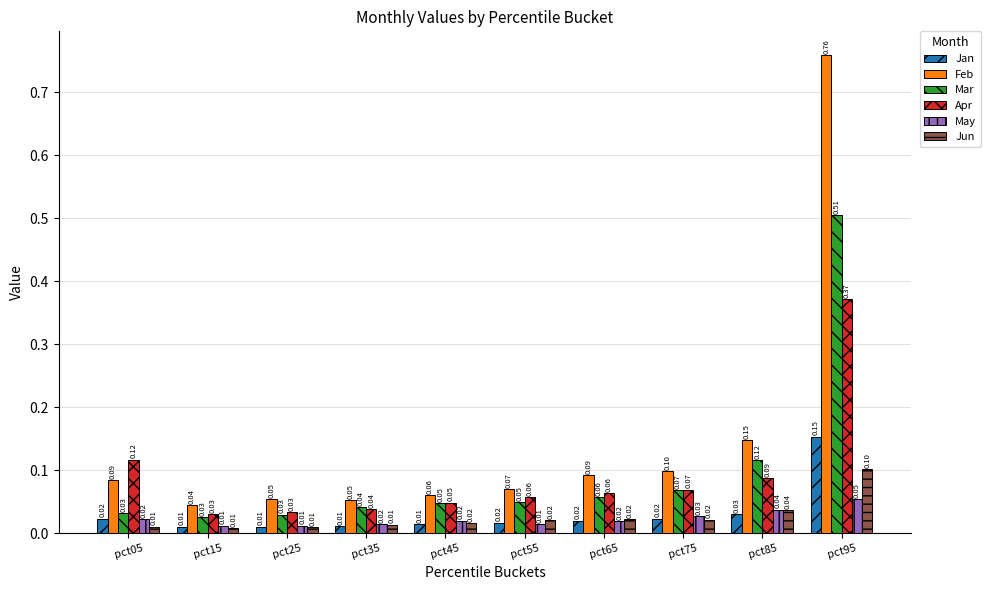

What is the difference between the Apr values at pct15 and pct05?

0.1